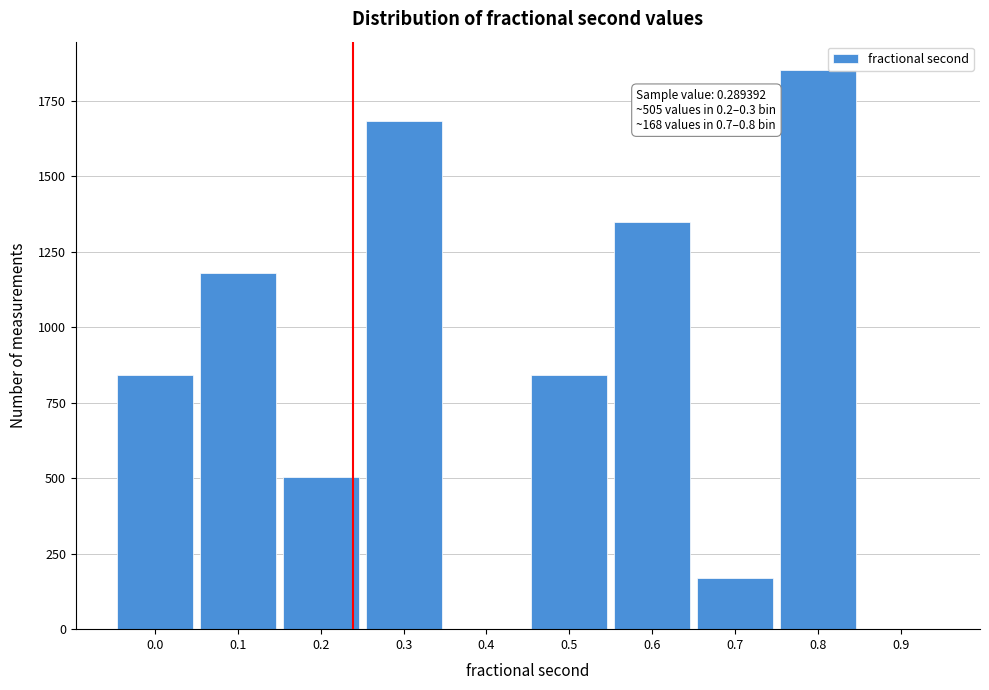

Reading left to right, list all the values displayed in this chart.

0.0=842	0.1=1180	0.2=505	0.3=1685	0.4=0	0.5=842	0.6=1348	0.7=168	0.8=1854	0.9=0